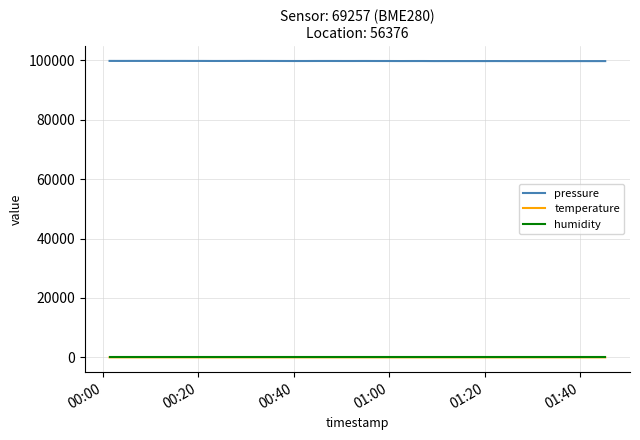

What is the greatest value displayed?

99852.0